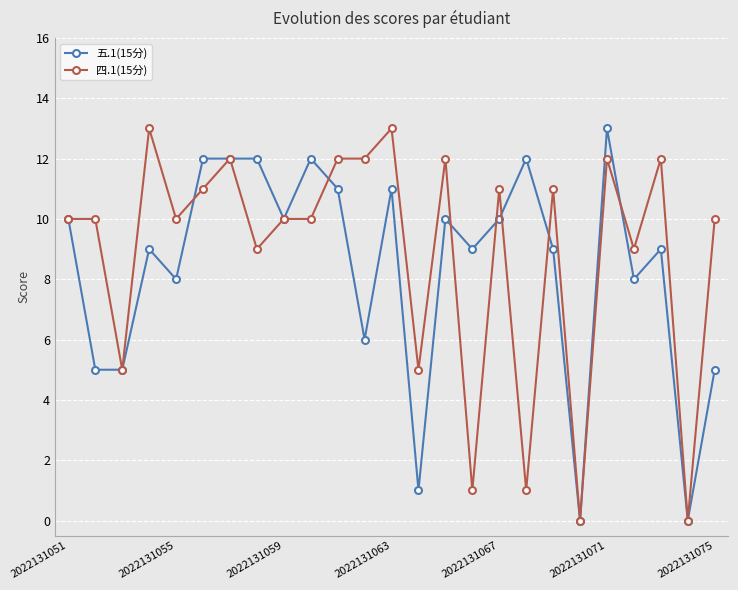

True or false: 四.1(15分) has more than 0 points higher than both neighbors.

True